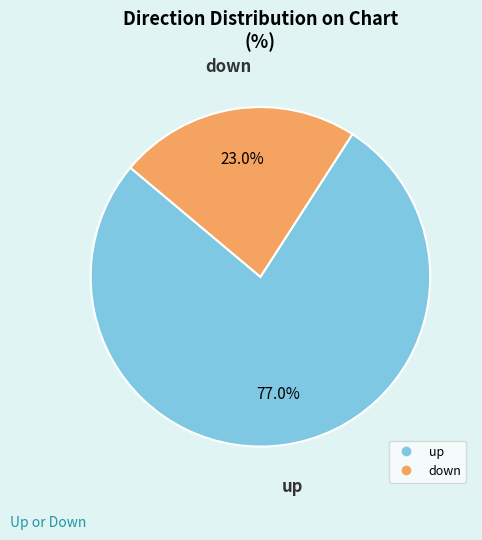

To the nearest percent, what is the difference between the up and down slice percentages?

54%